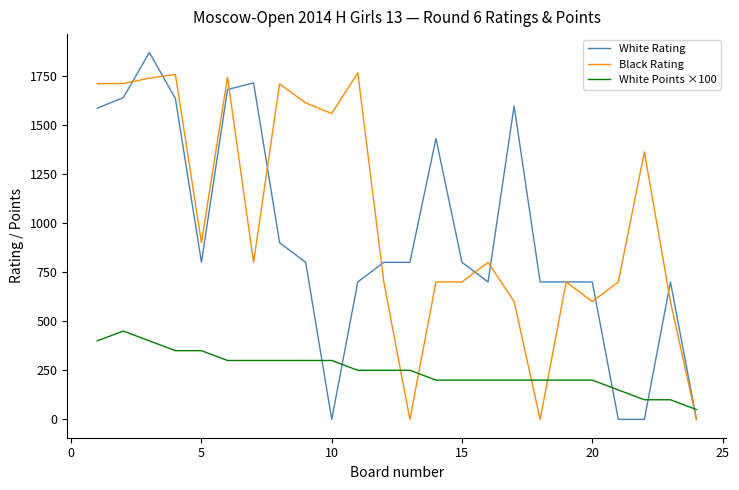

Which series ends up on top after the final intersection of Black Rating and White Points ×100?

White Points ×100